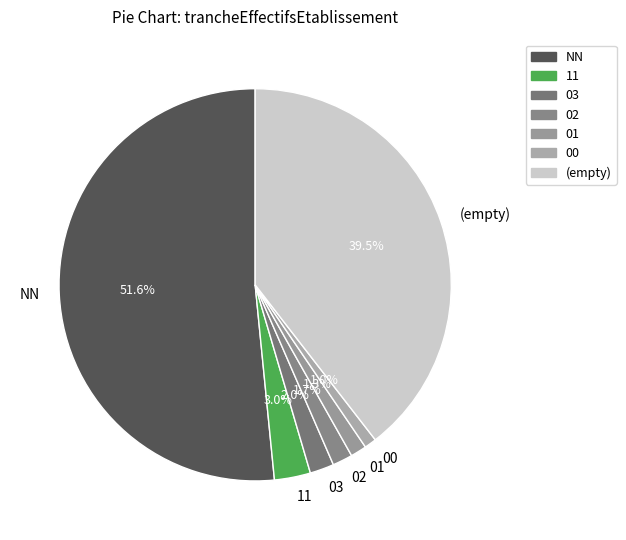

What is the largest slice in the pie chart?

NN